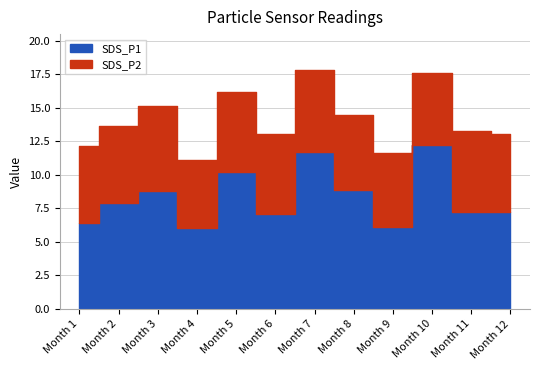

List the series in order of their peak value, lowest first.

SDS_P2, SDS_P1